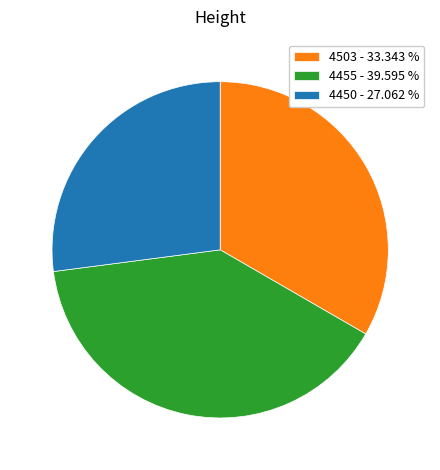

Do 4455 - 39.595 % and 4450 - 27.062 % together represent more than half of the pie?

Yes